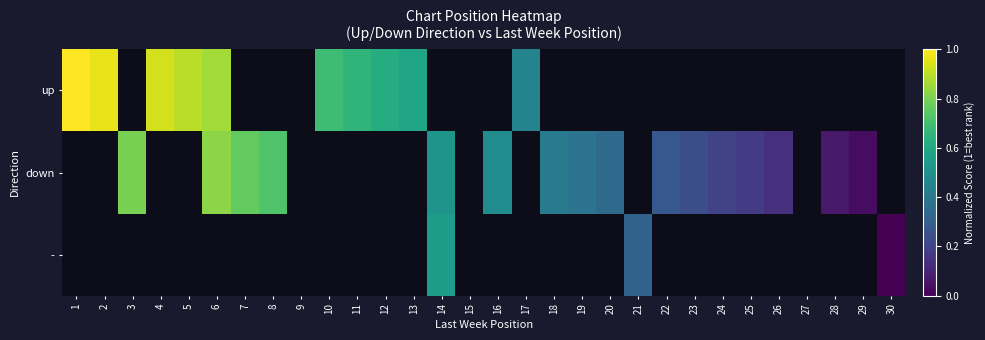

Is the value of - at 22 greater than the value of down at 29?

No